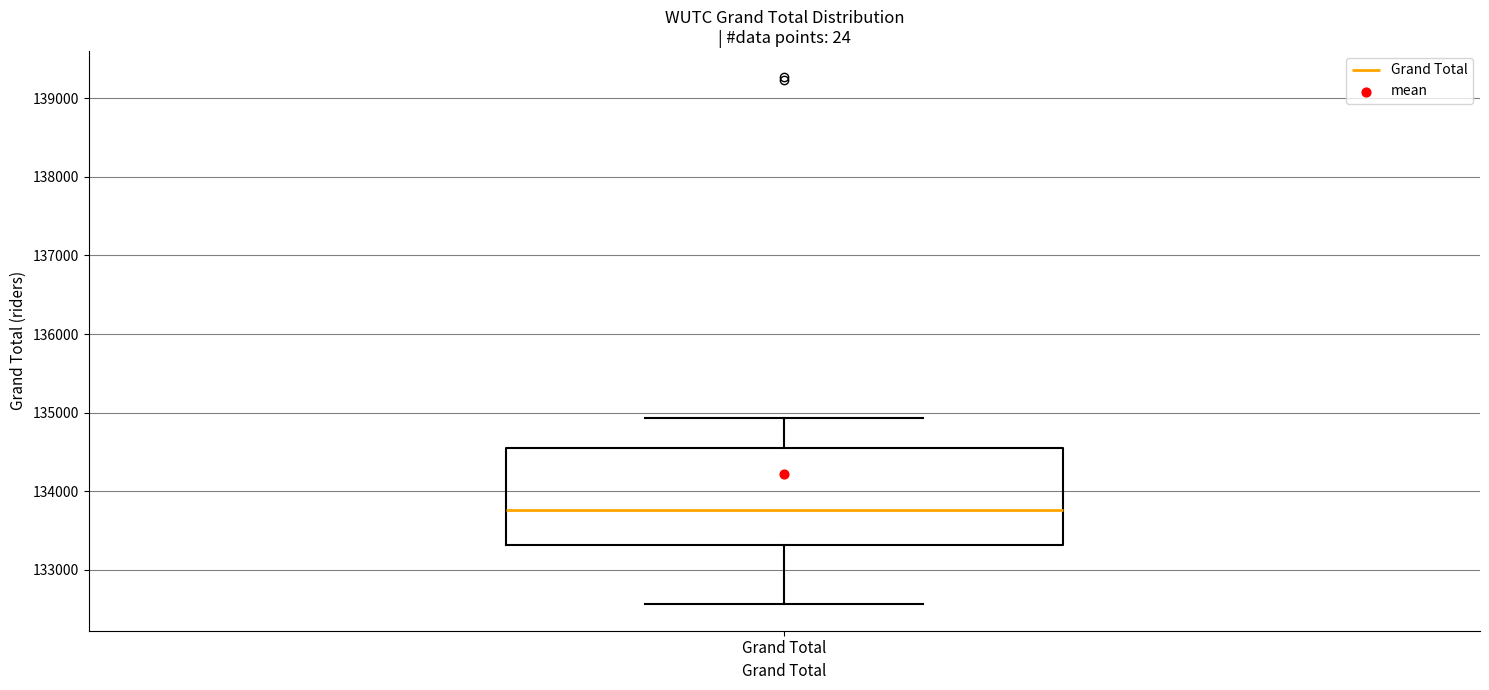

Read this box plot against the y-axis: the position of the median line, the range covered by the box, and the ends of both whiskers. The values are not printed on the chart, so give them approximately, as read against the axis.

median 133800, box 133300 to 134600, whiskers 132600 to 134900